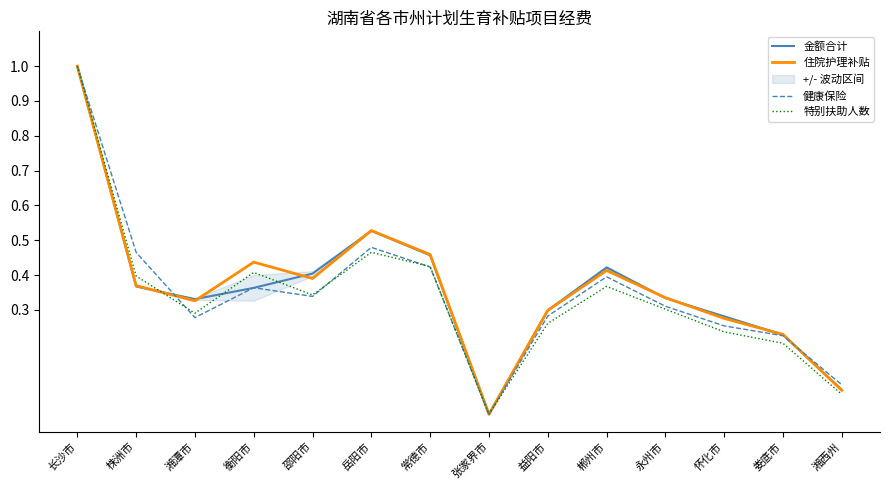

Which category has the highest value in the 住院护理补贴 series?

长沙市